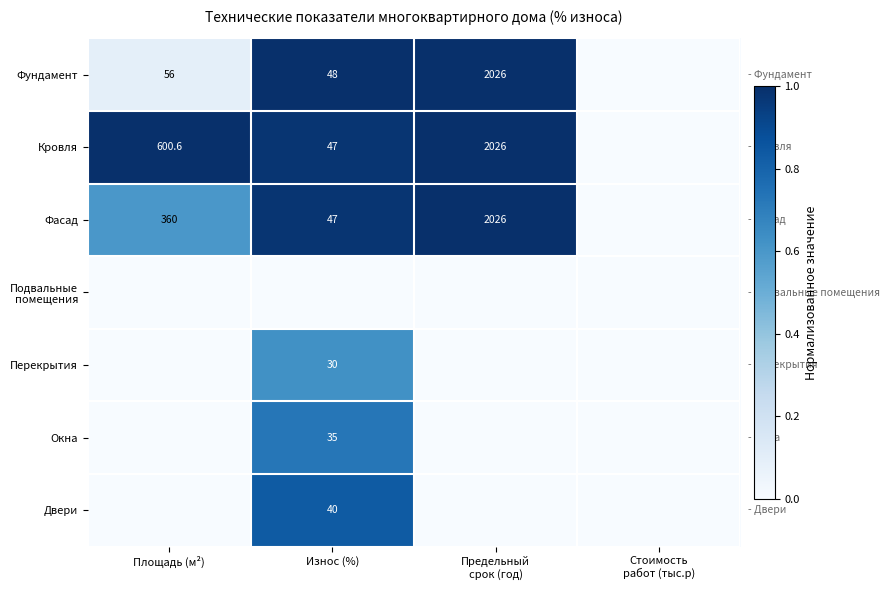

The value of Фасад at Износ (%) is 26.6. True or false?

False